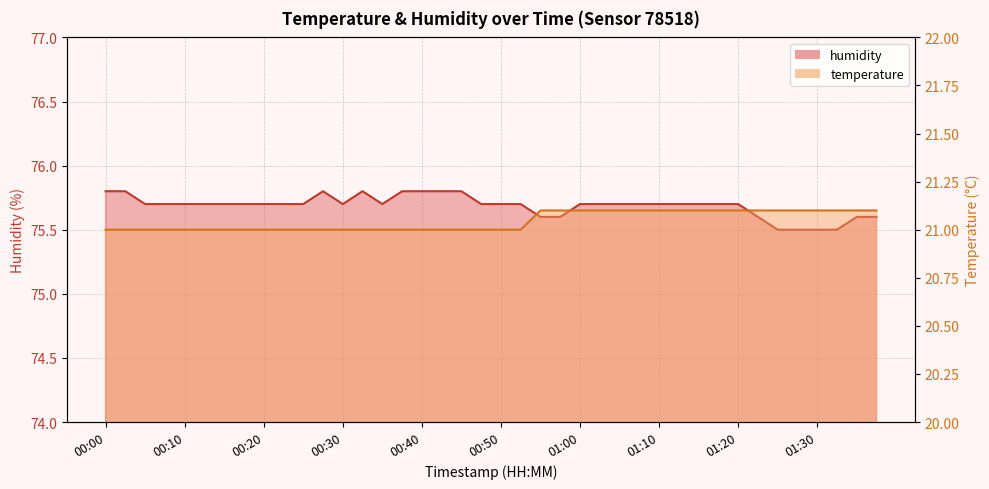

In humidity, how many points are higher than both neighbors (excluding endpoints)?

2